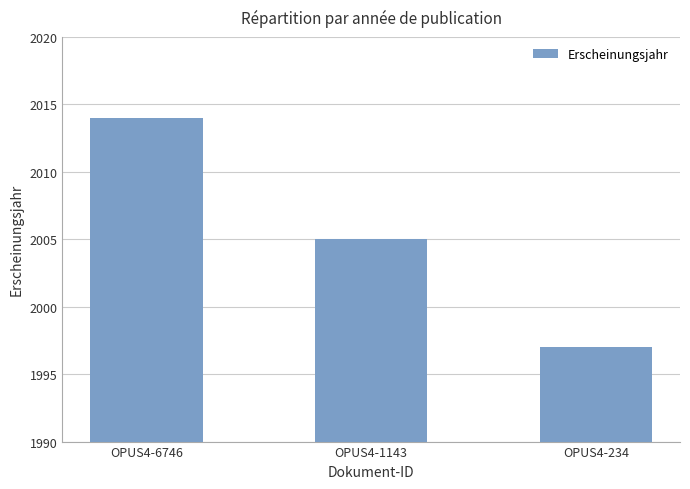

What is the greatest value displayed?

2014